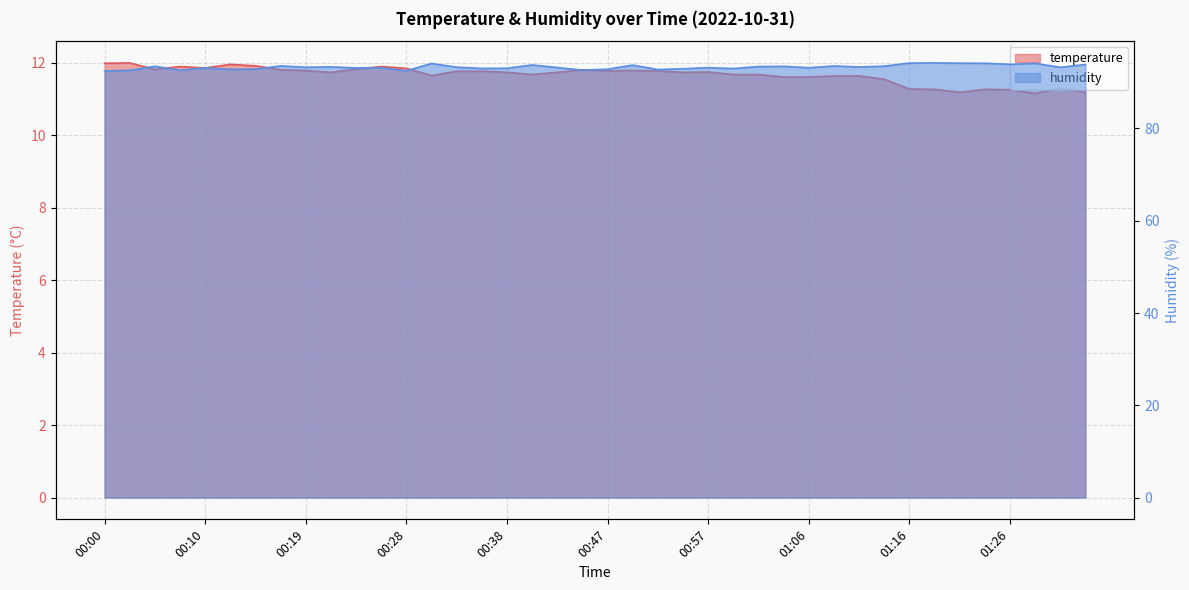

What is the difference between the humidity values at 00:19 and 00:59?

0.3